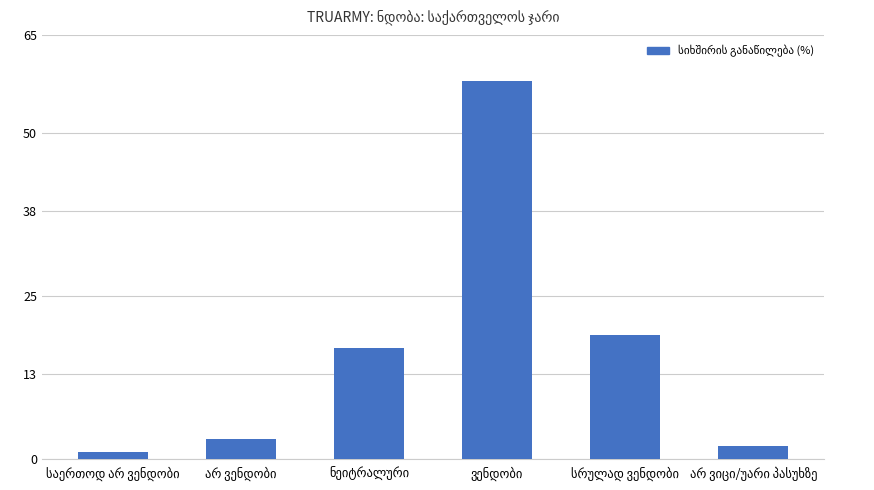

What is the difference between the maximum and minimum values?

57